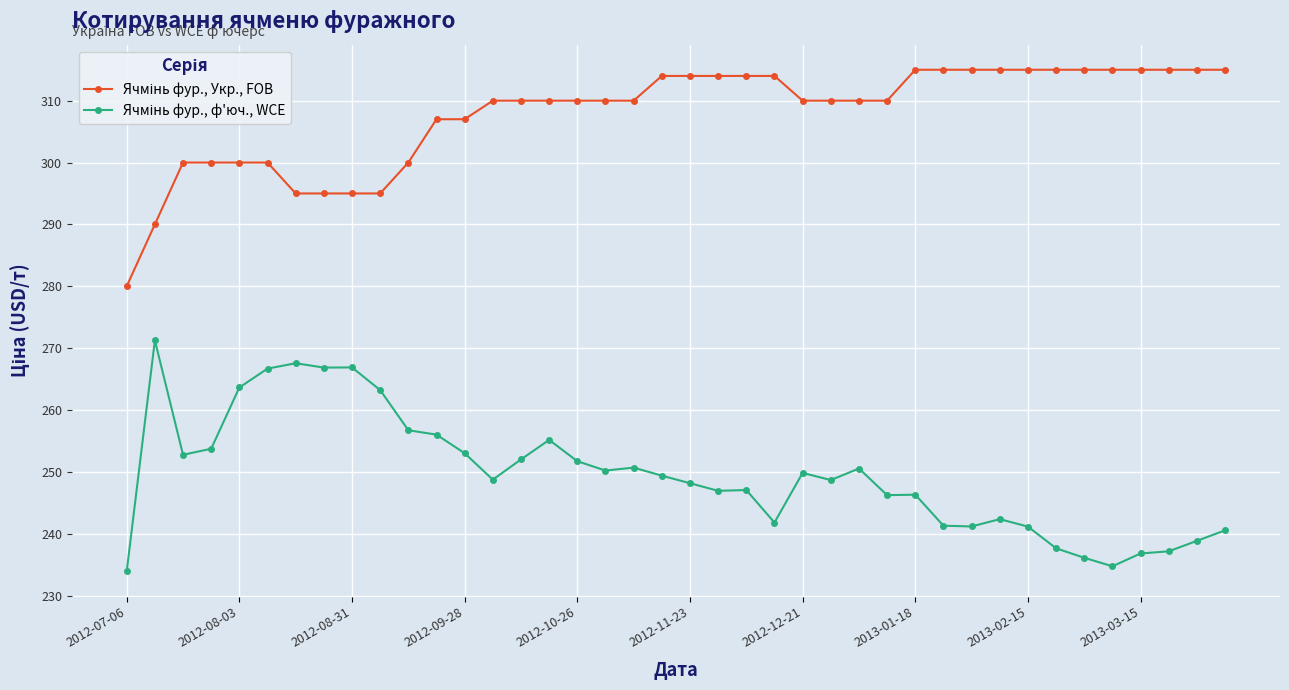

What is the minimum value shown in the chart?

233.9